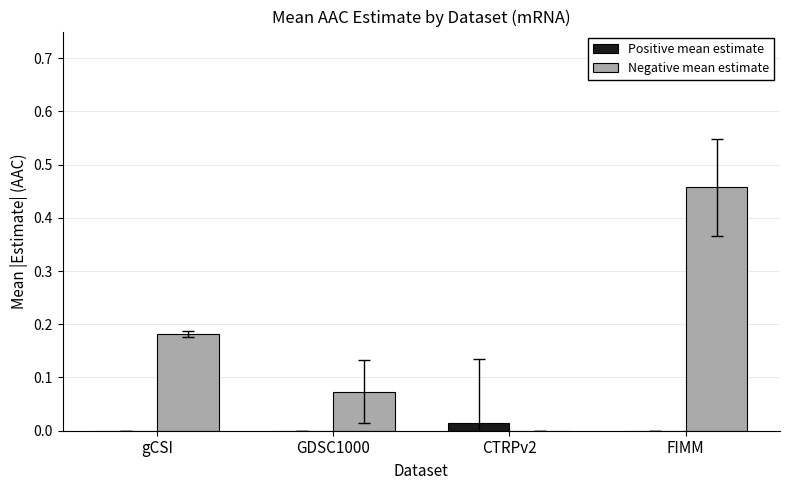

Which series has the largest total across all categories?

Negative mean estimate